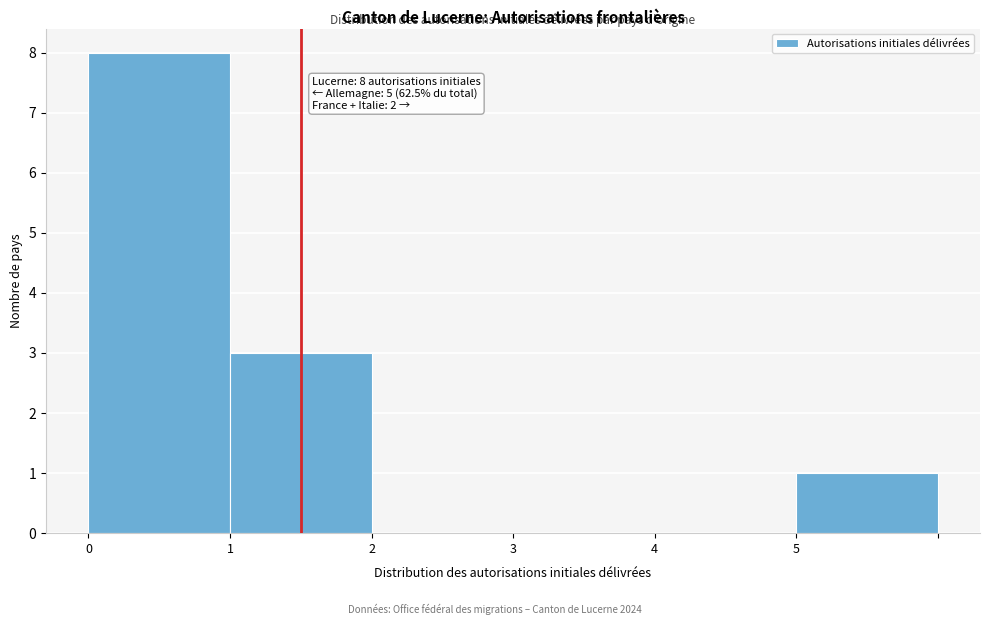

Reading left to right, what are all the values shown in this chart?

0=8	1=3	2=0	3=0	4=0	5=1